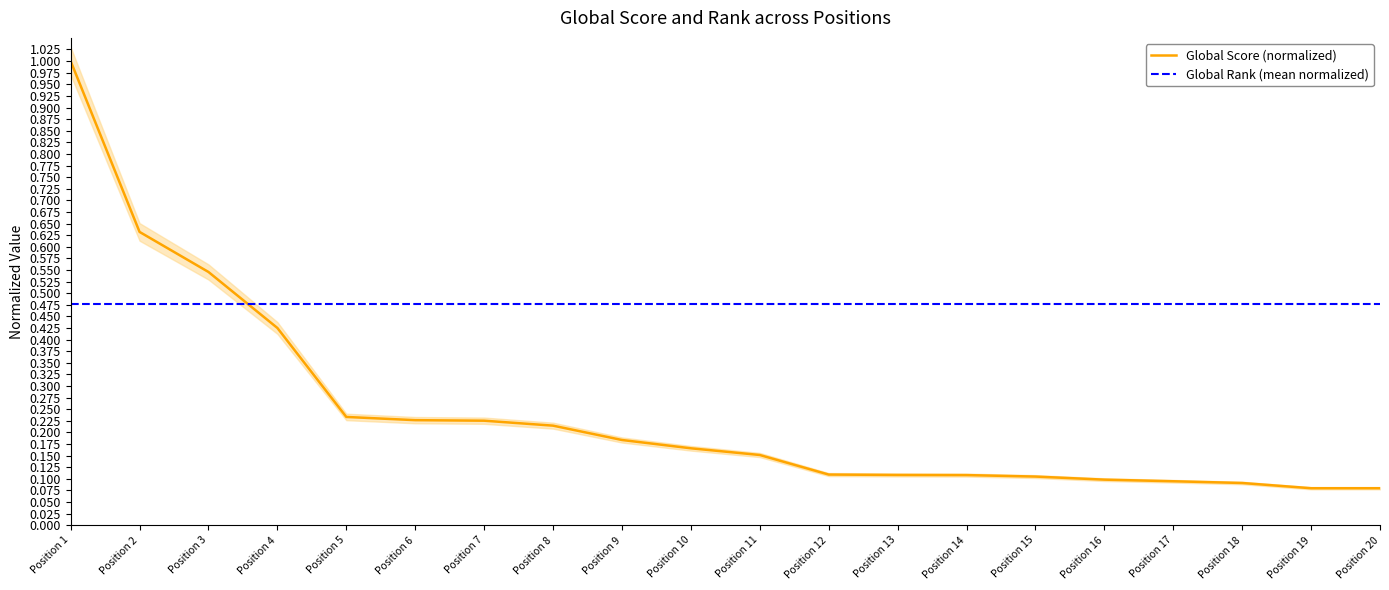

Is it true that Global Score (normalized) equals 0.1 at Position 16?

True